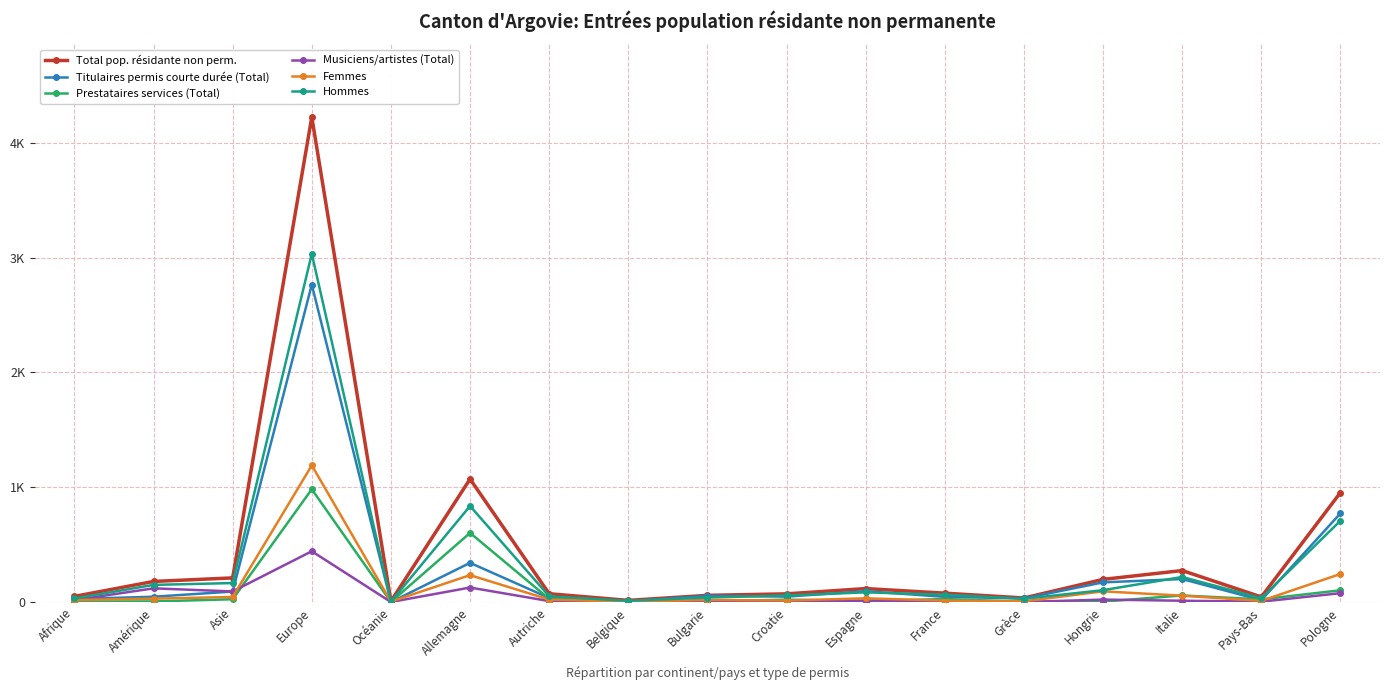

True or false: Musiciens/artistes (Total) and Titulaires permis courte durée (Total) cross at least once.

True